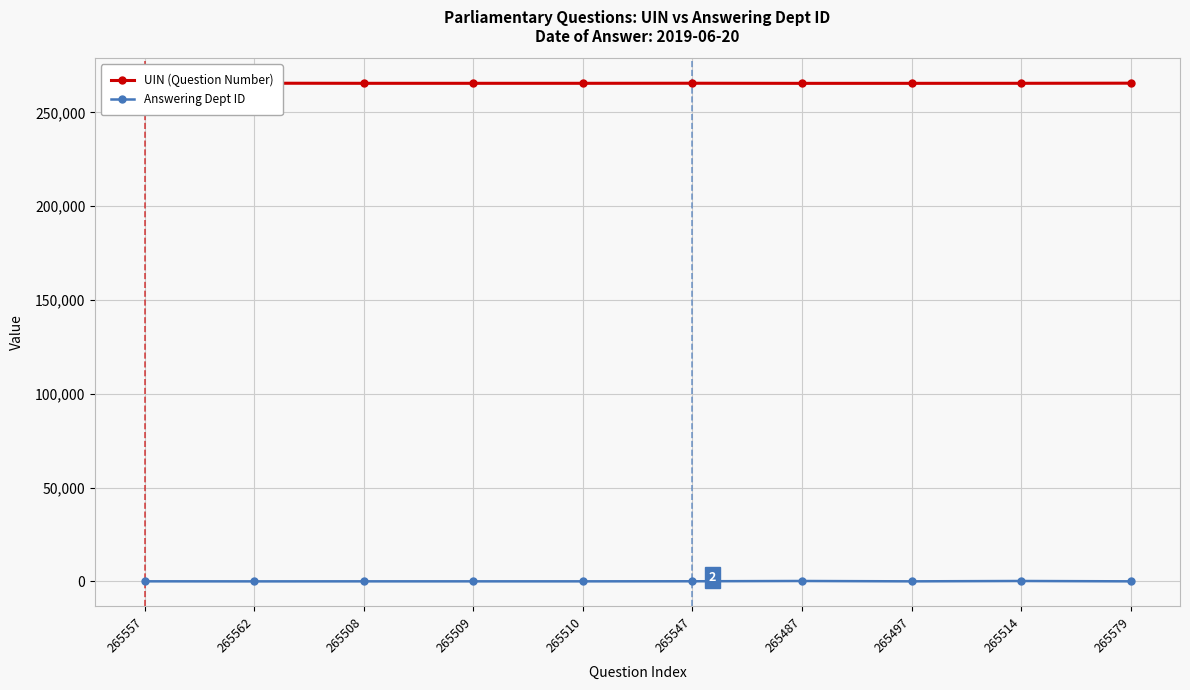

The value of UIN (Question Number) at 265509 is 422282. True or false?

False